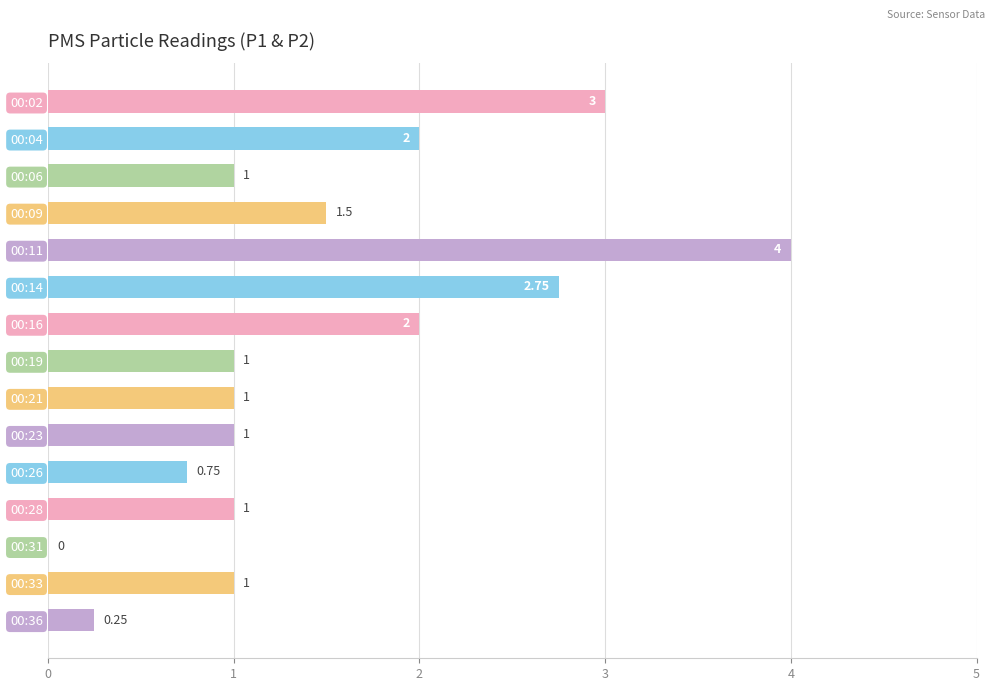

How many categories are shown in the chart?

15